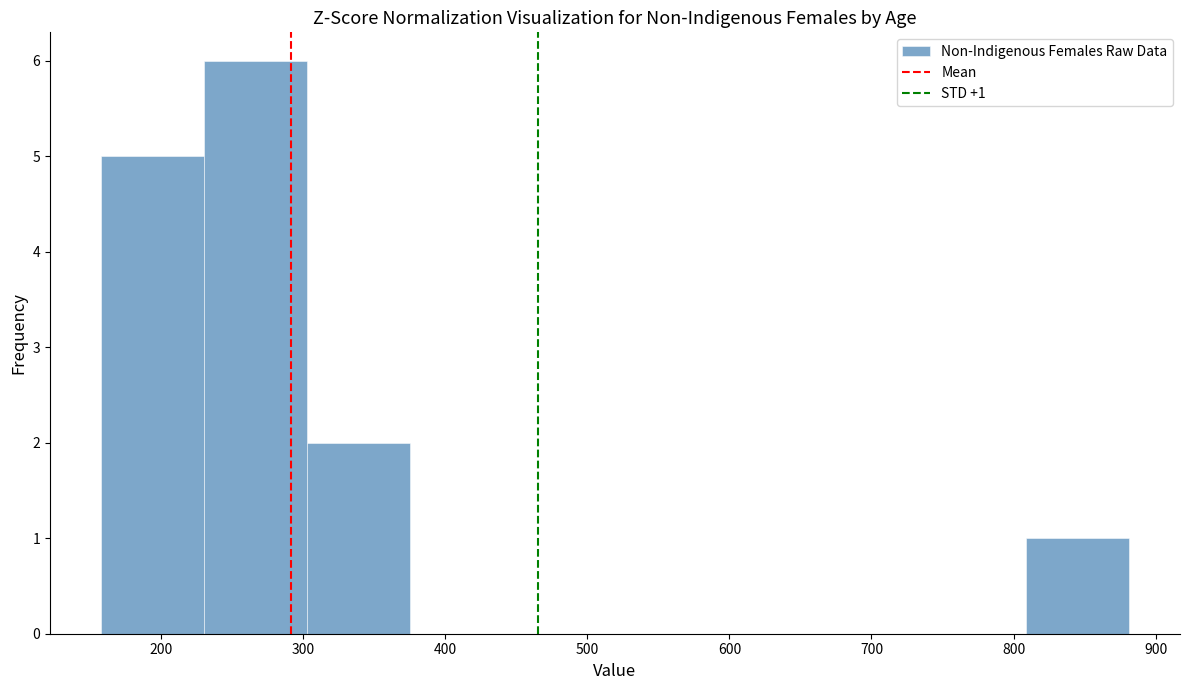

Which range on the x-axis has the tallest bar?

230 to 300